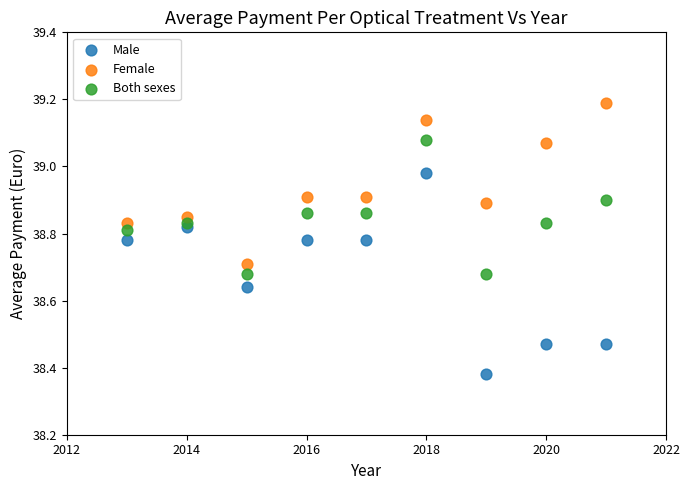

Which series reaches the maximum Y coordinate?

Female